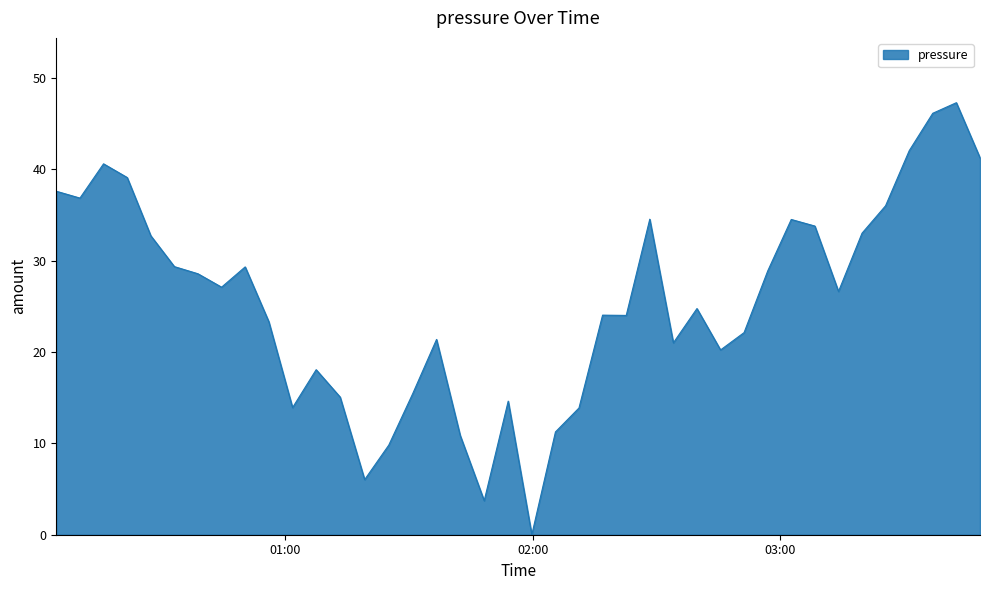

What is the maximum value shown in the chart?

47.3